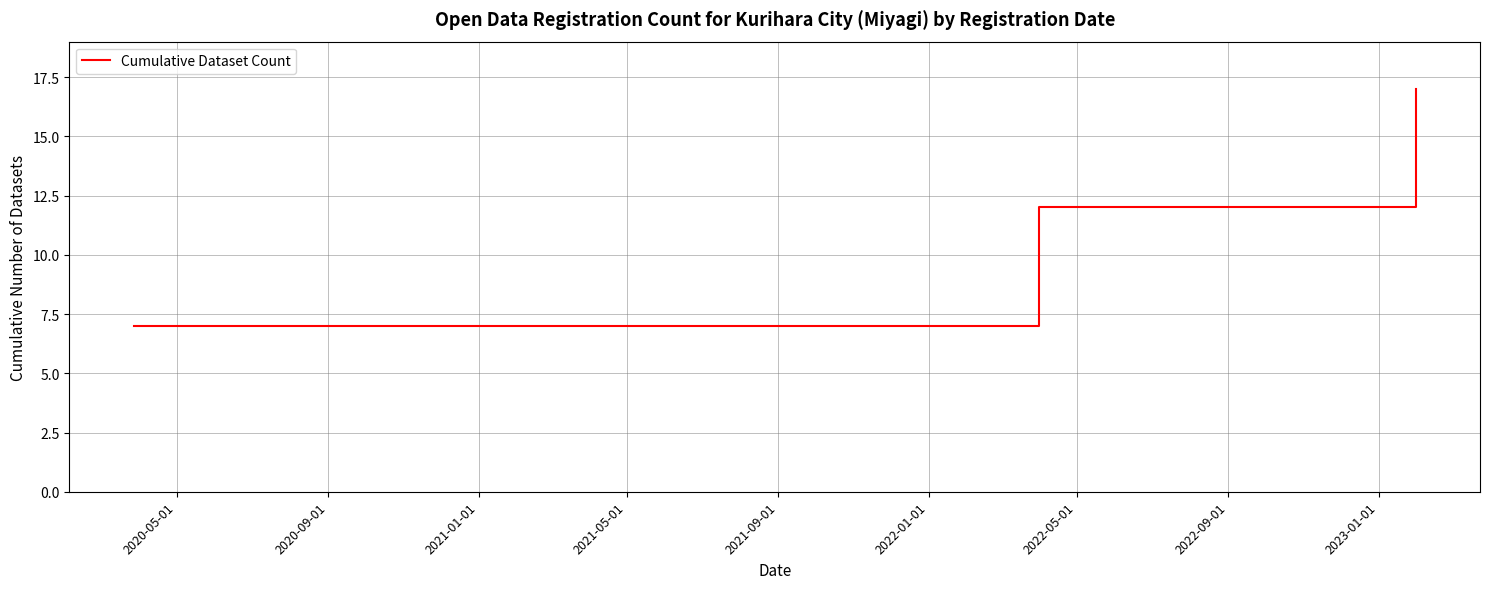

What is the sum of all values?

36